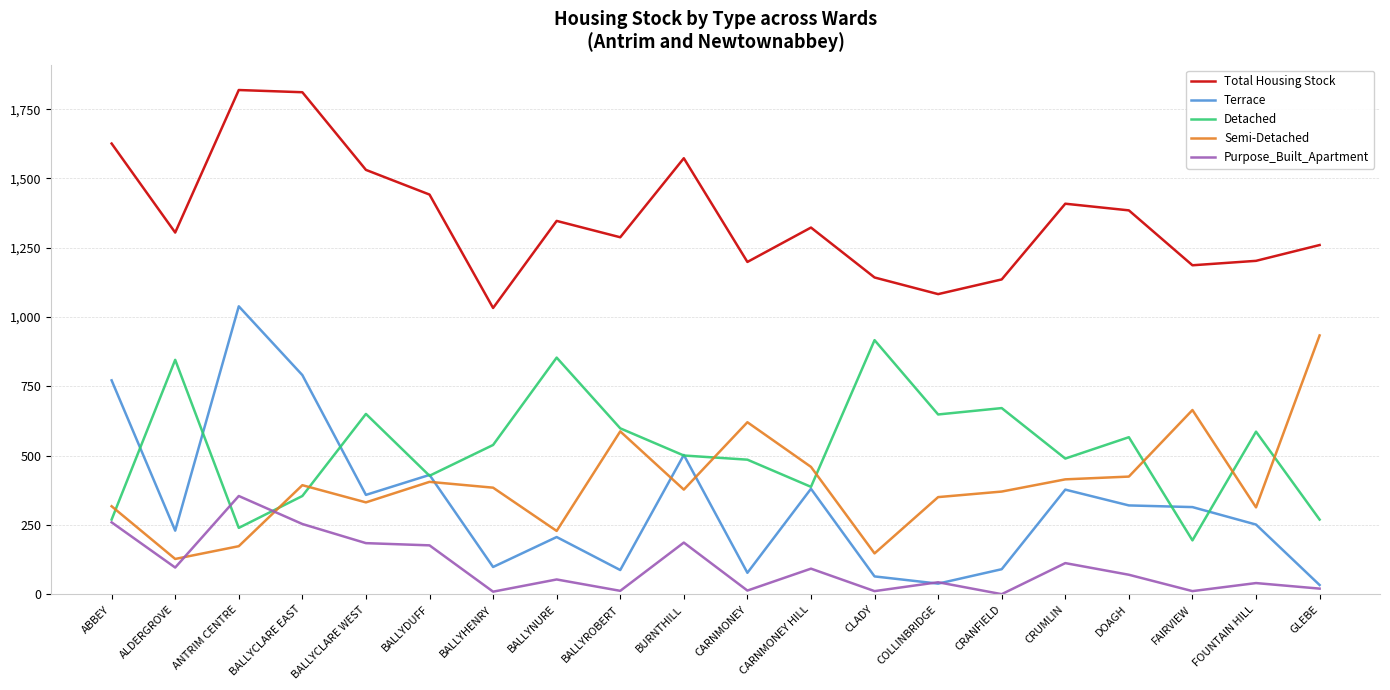

Which series changed the most between ABBEY and CLADY?

Terrace